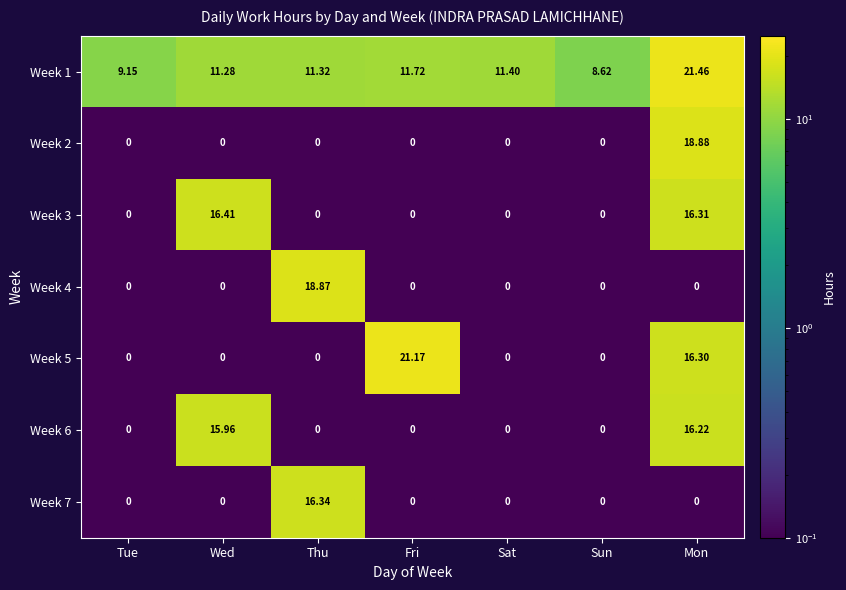

At how many categories does at least one series exceed 15?

4